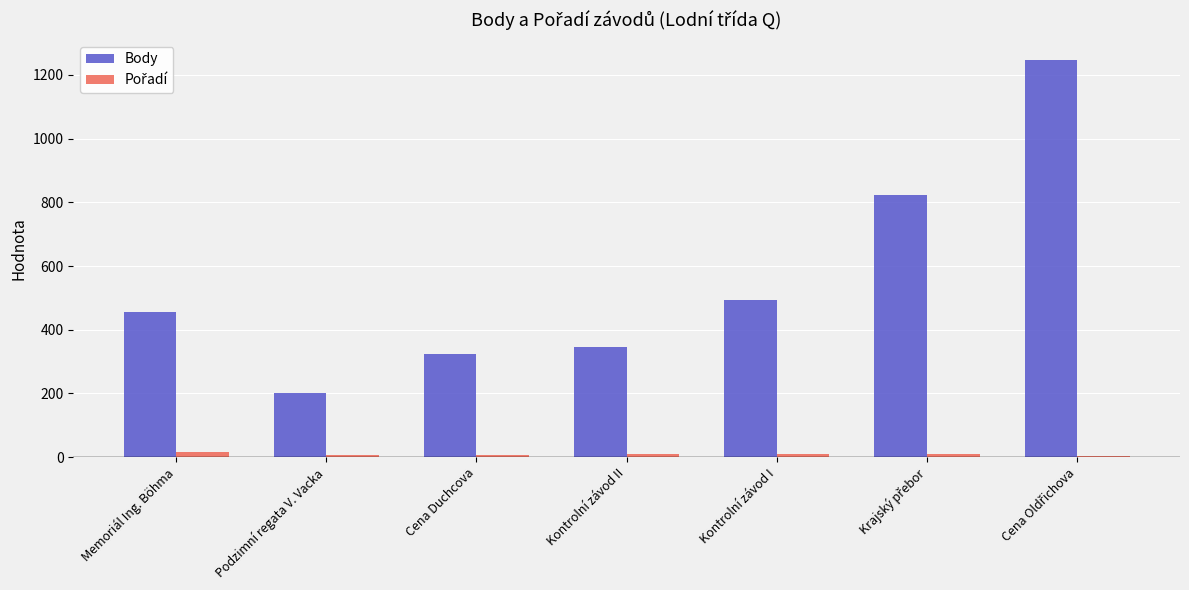

What is the maximum value for Body?

1248